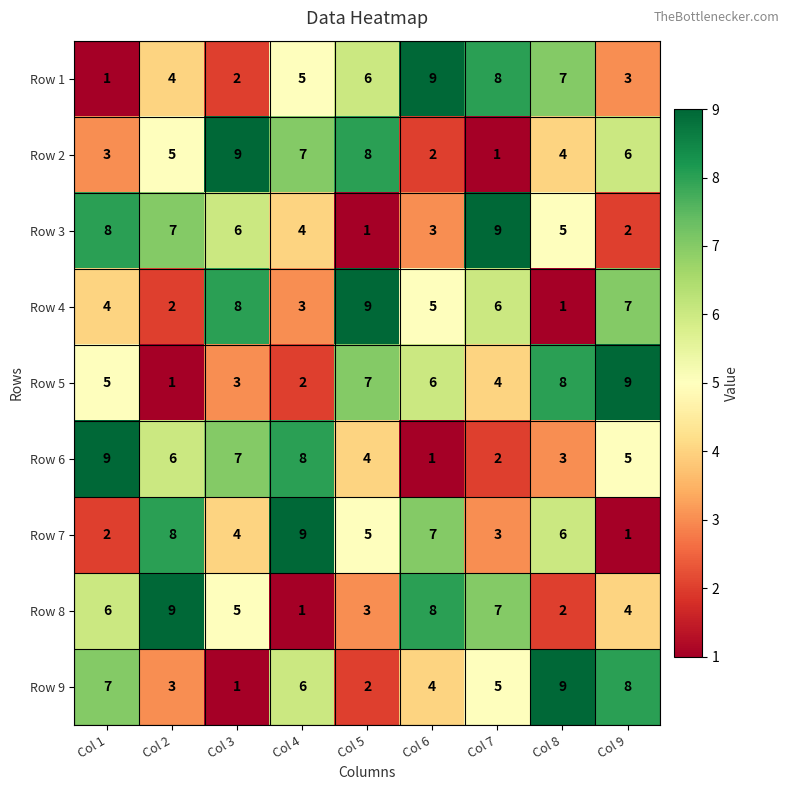

How many series are shown in this chart?

9